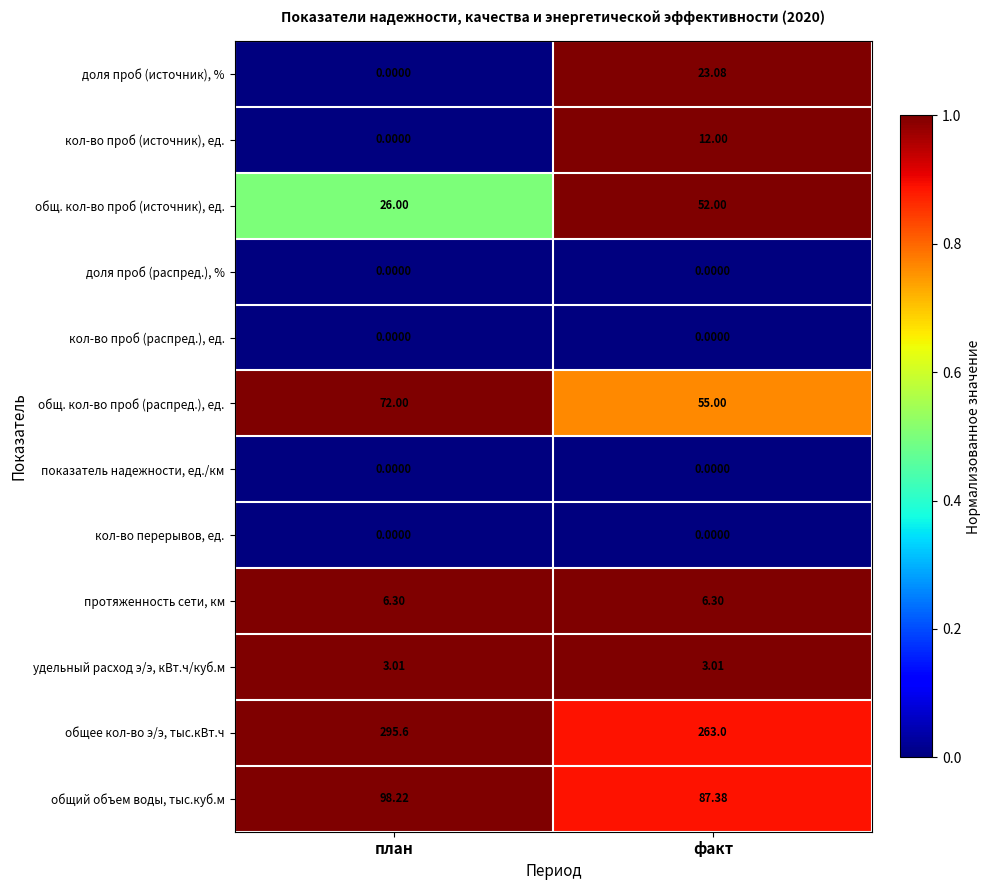

Rank the categories by общий объем воды, тыс.куб.м value from lowest to highest.

факт, план